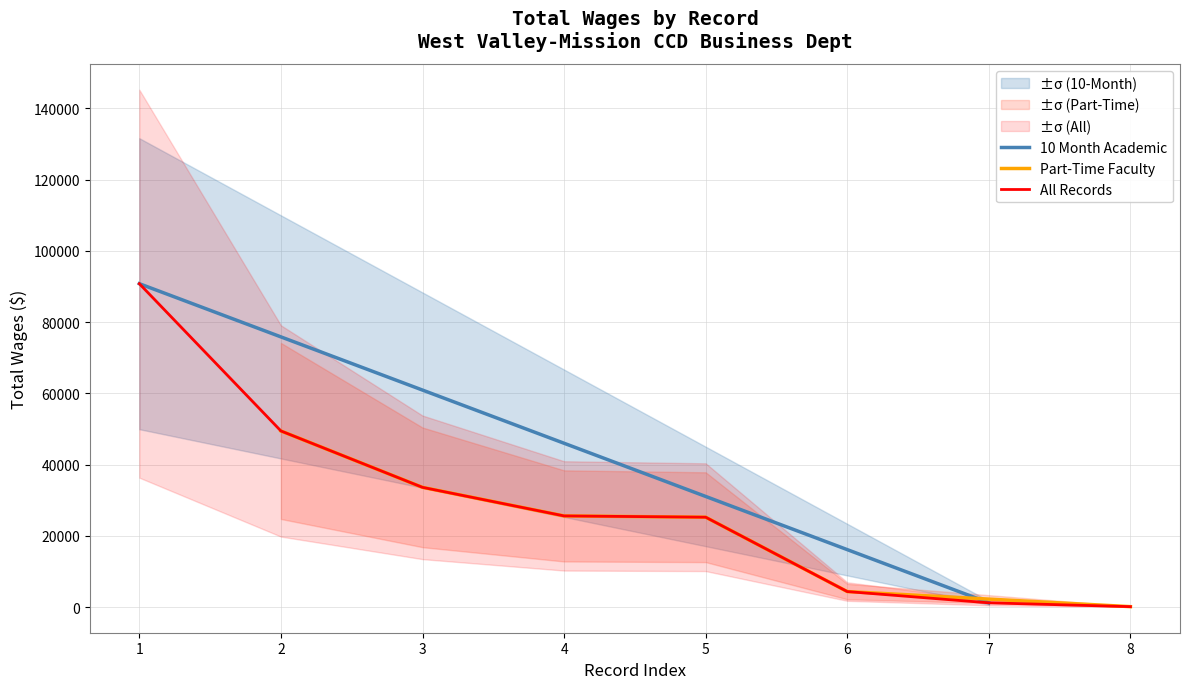

The value of Part-Time Faculty at 5 is 25212. True or false?

True